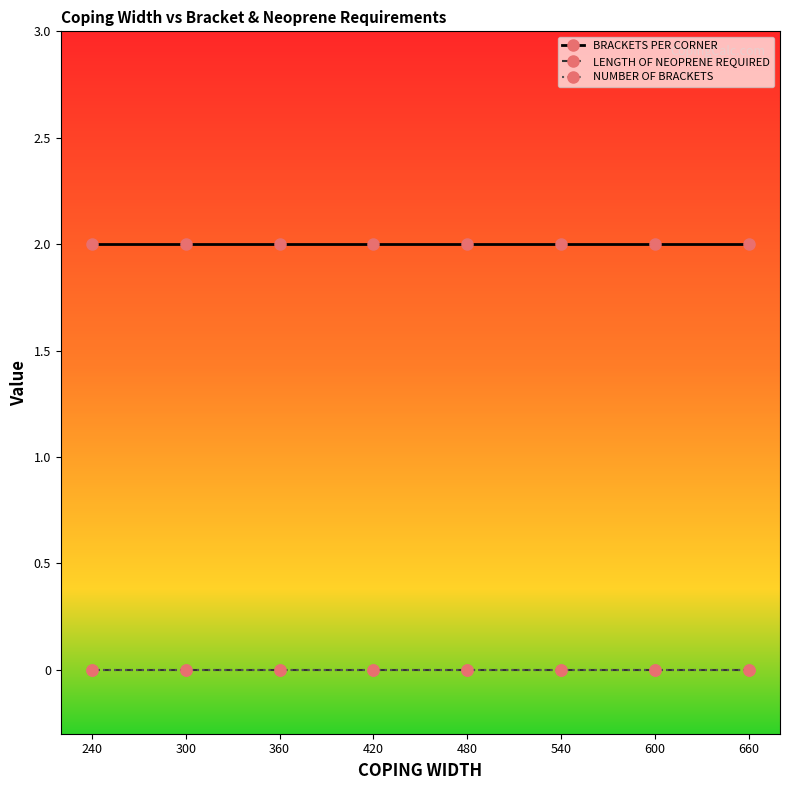

List the series in order of their peak value, lowest first.

LENGTH OF NEOPRENE REQUIRED, NUMBER OF BRACKETS, BRACKETS PER CORNER